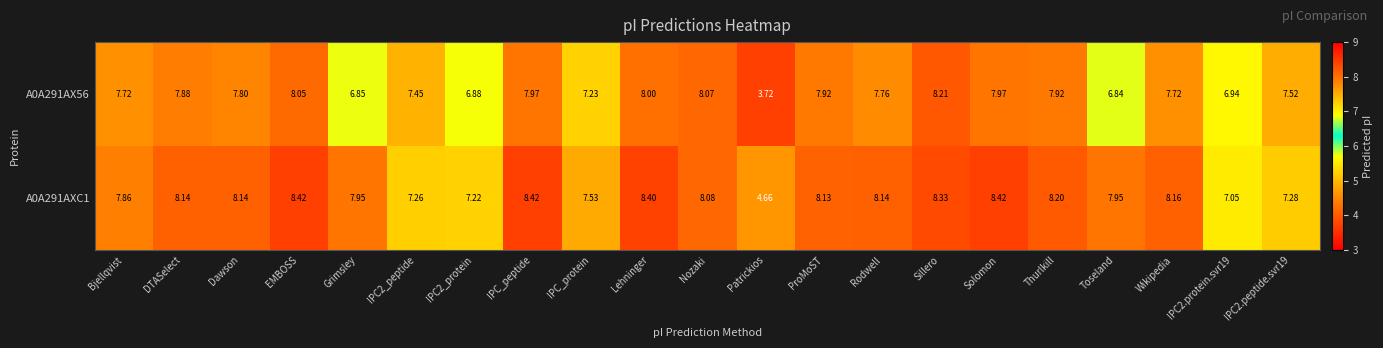

How many distinct data groups are displayed?

2